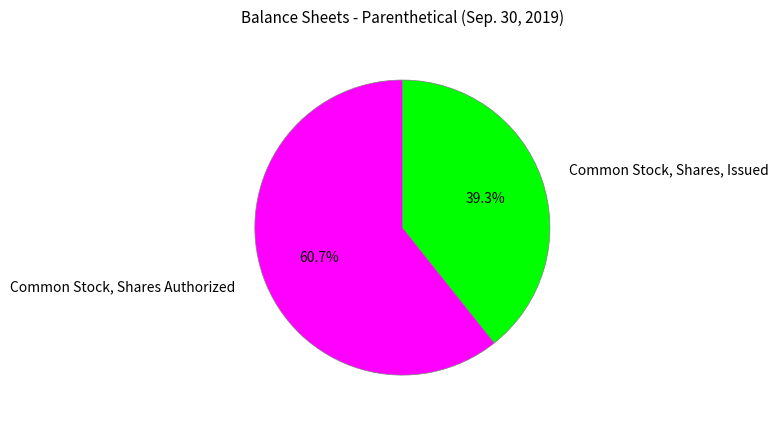

Is Common Stock, Shares, Issued the majority of the pie?

No